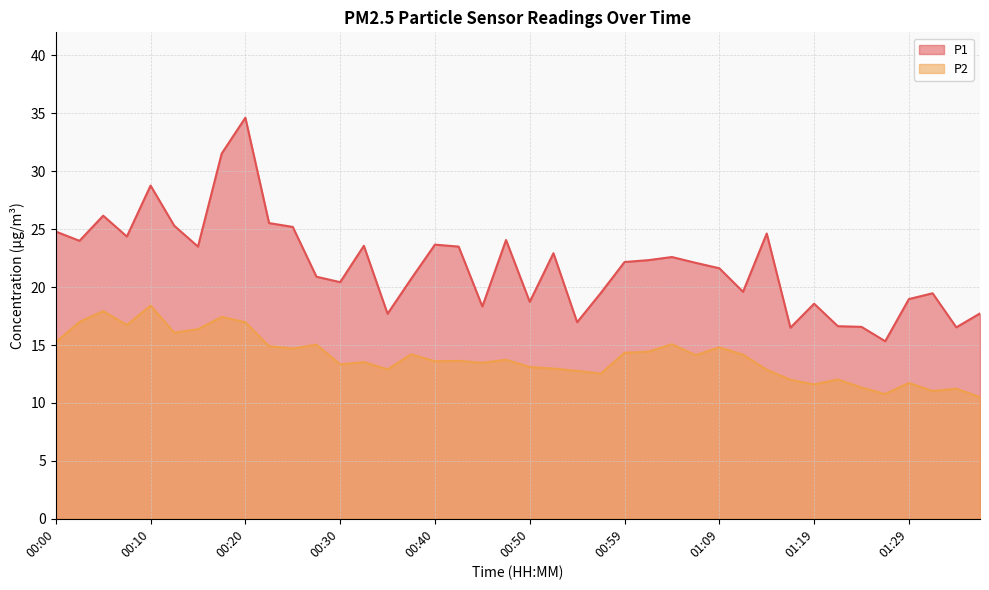

At 00:00, list the series in order from smallest to largest.

P2, P1